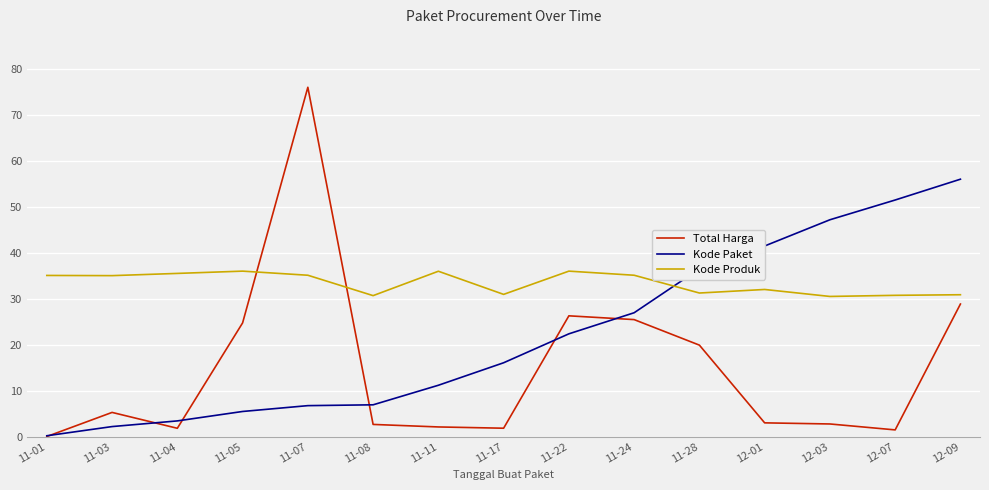

How many values in the Kode Produk series are below 35?

7